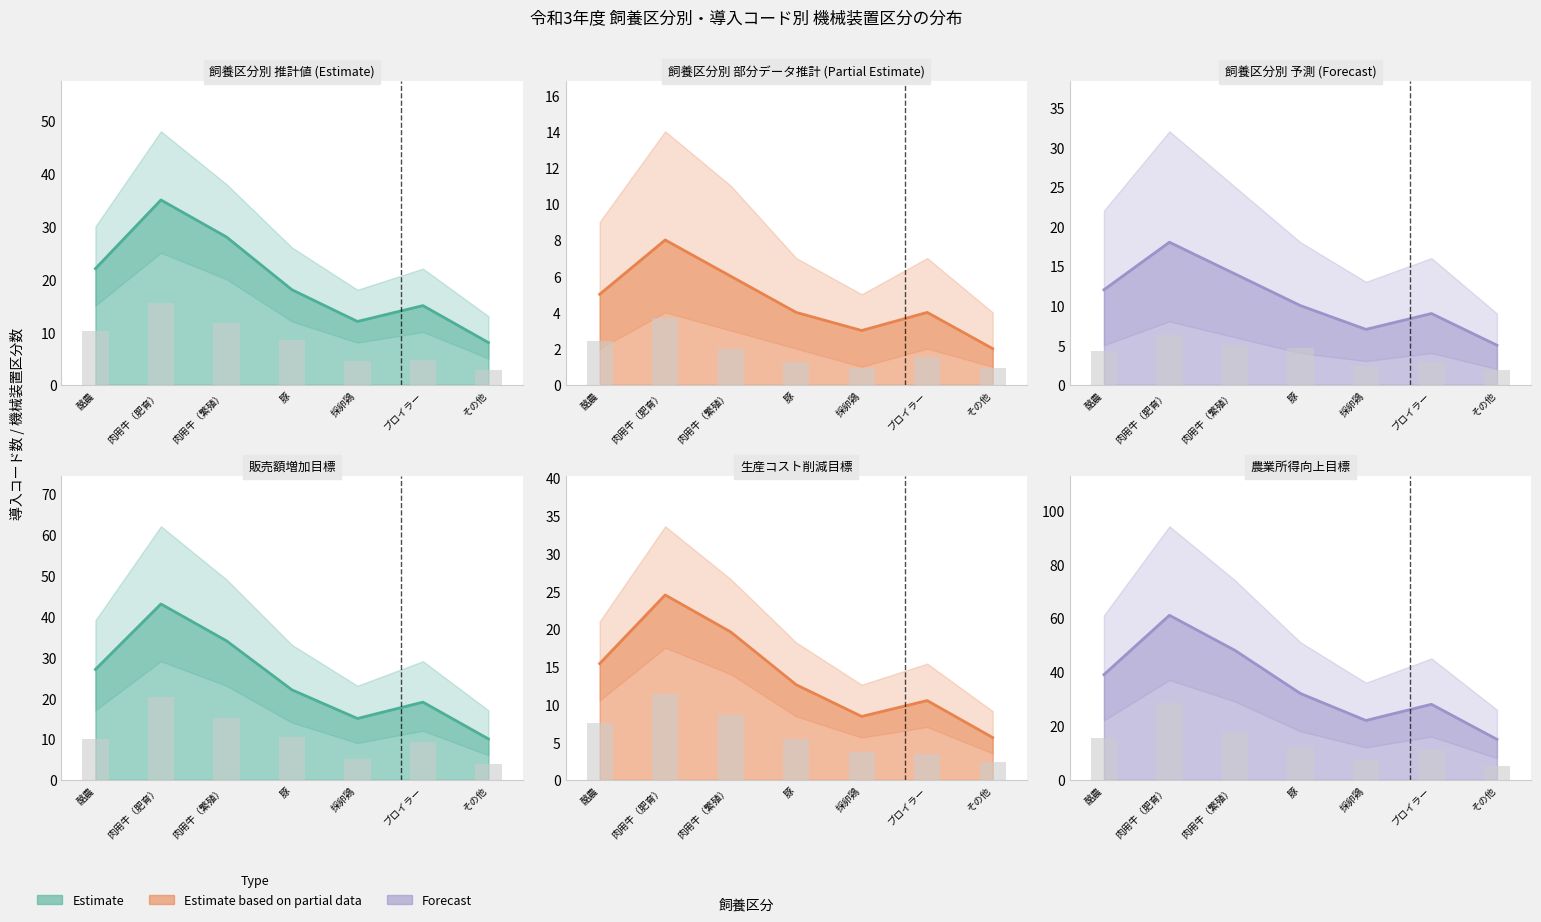

Which series changed the most between 豚 and 採卵鶏?

Estimate